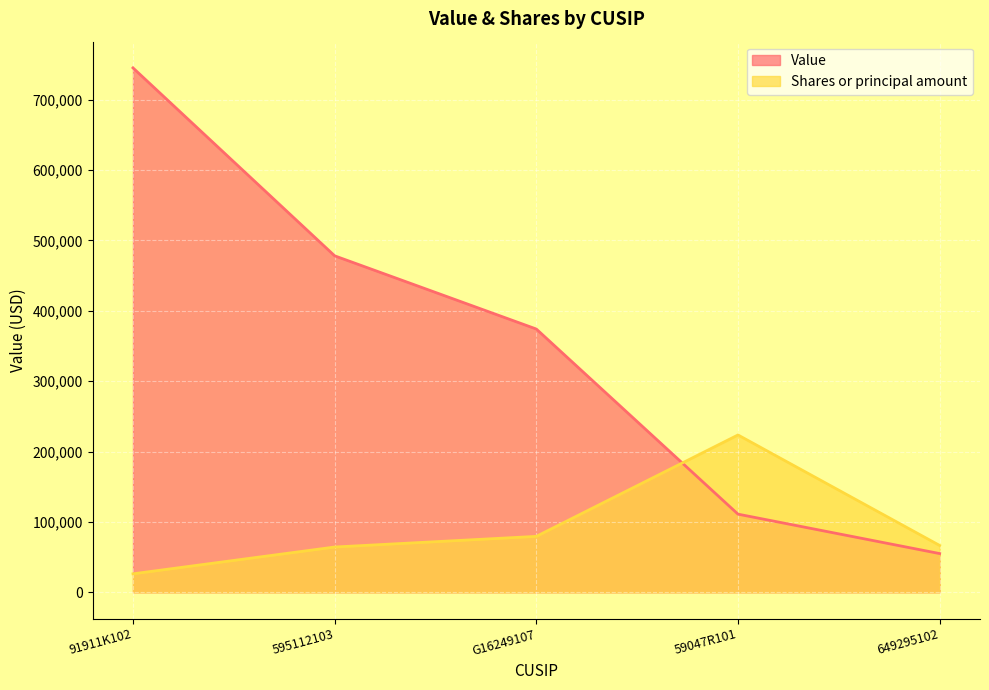

What is the label of the 1st point from the right?

649295102